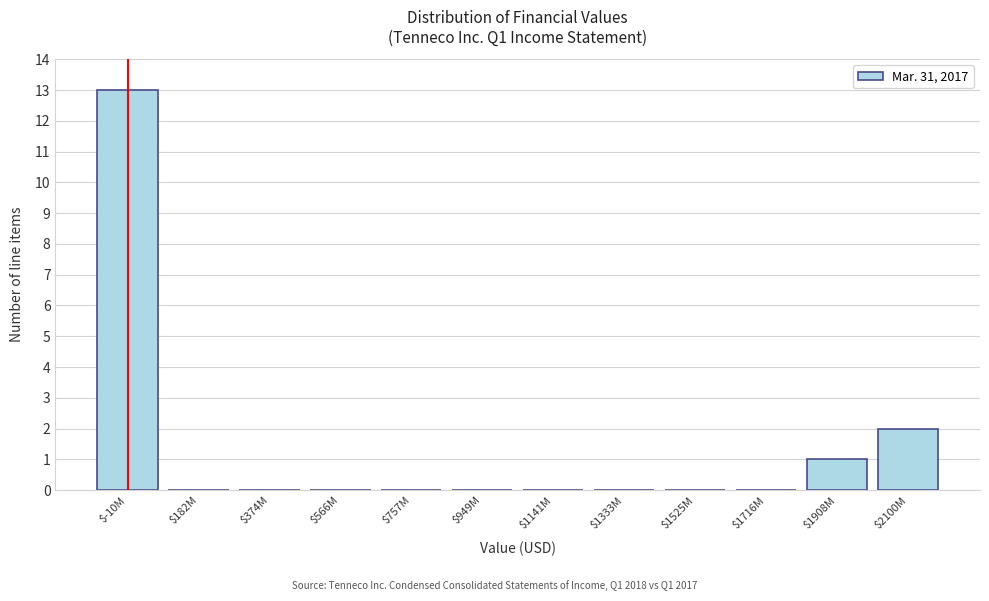

At which label is the value closest to 6?

$2100M